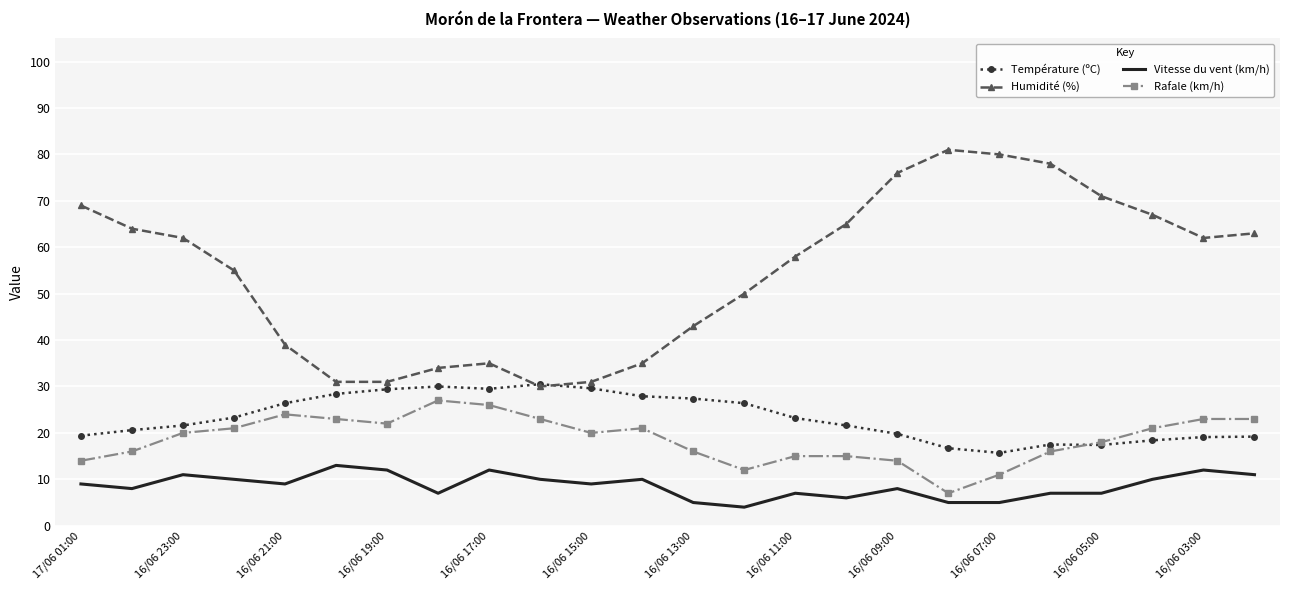

True or false: Vitesse du vent (km/h) and Humidité (%) intersect in this chart.

False